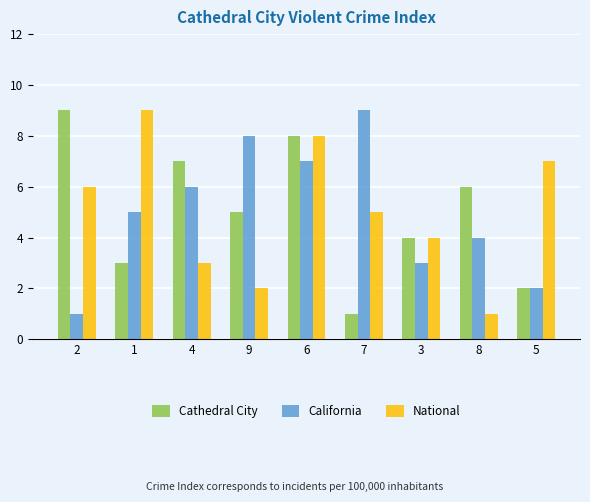

The Cathedral City series shows 7 at 4. True or false?

True